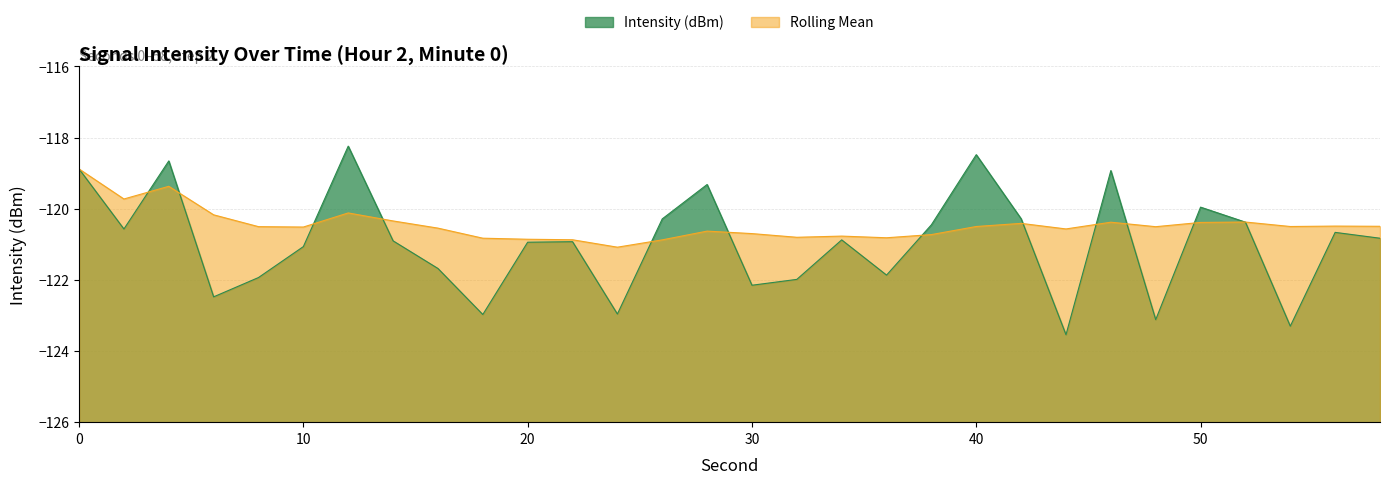

How many times do Intensity (dBm) and Rolling Mean cross each other?

12